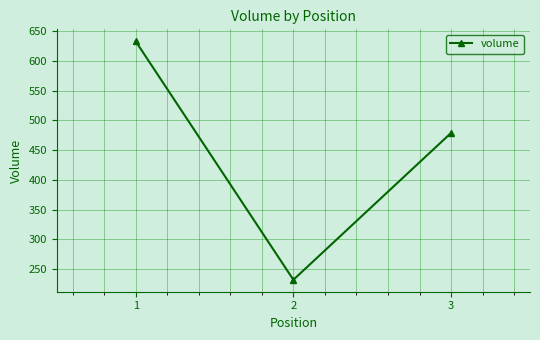

Rank the categories by value from lowest to highest.

2, 3, 1